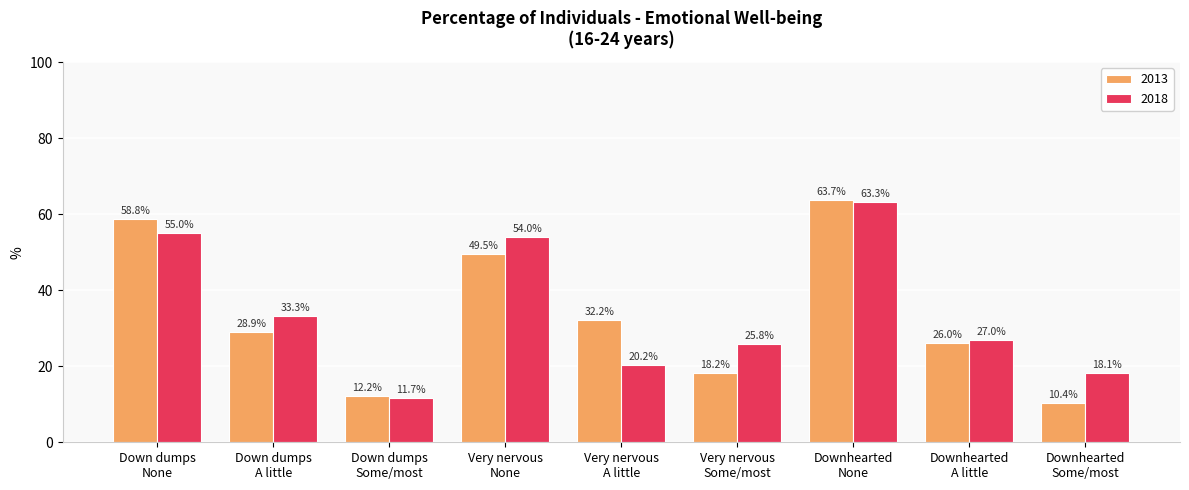

Is the value of 2013 at Down dumps
None greater than the value of 2018 at Downhearted
Some/most?

Yes